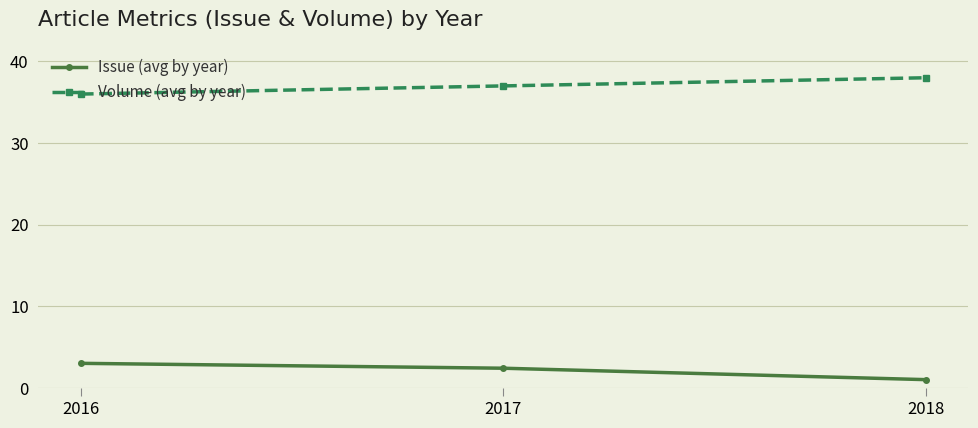

List the series in order of their peak value, highest first.

Volume (avg by year), Issue (avg by year)